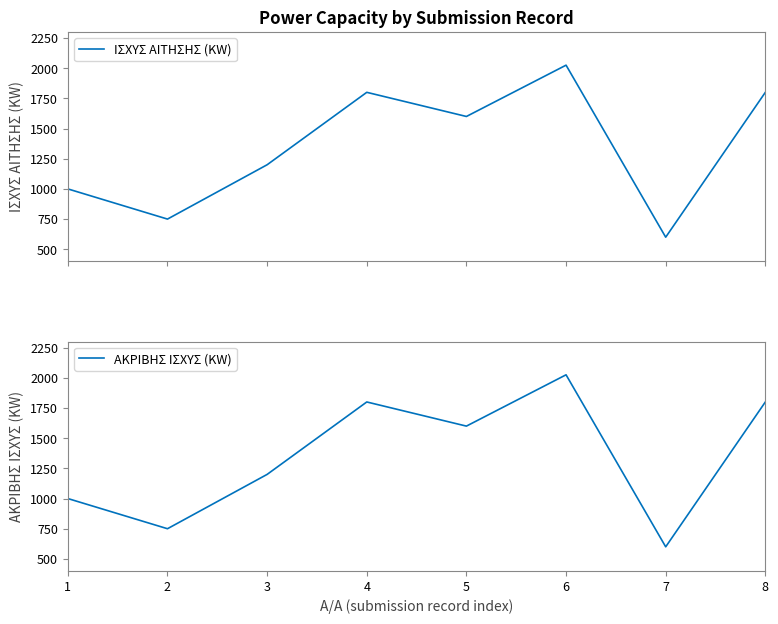

What is the difference between the ΑΚΡΙΒΗΣ ΙΣΧΥΣ (KW) values at 5 and 2?

850